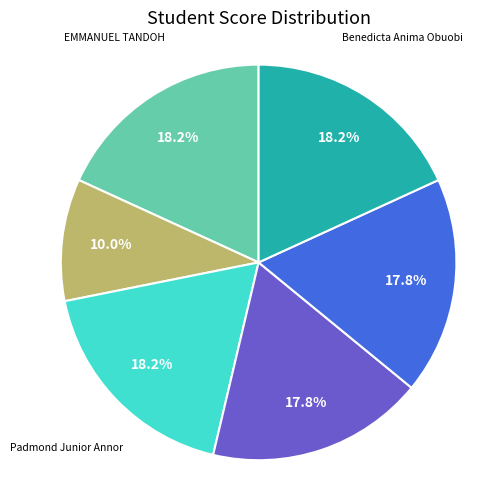

Does any single category account for the majority?

No